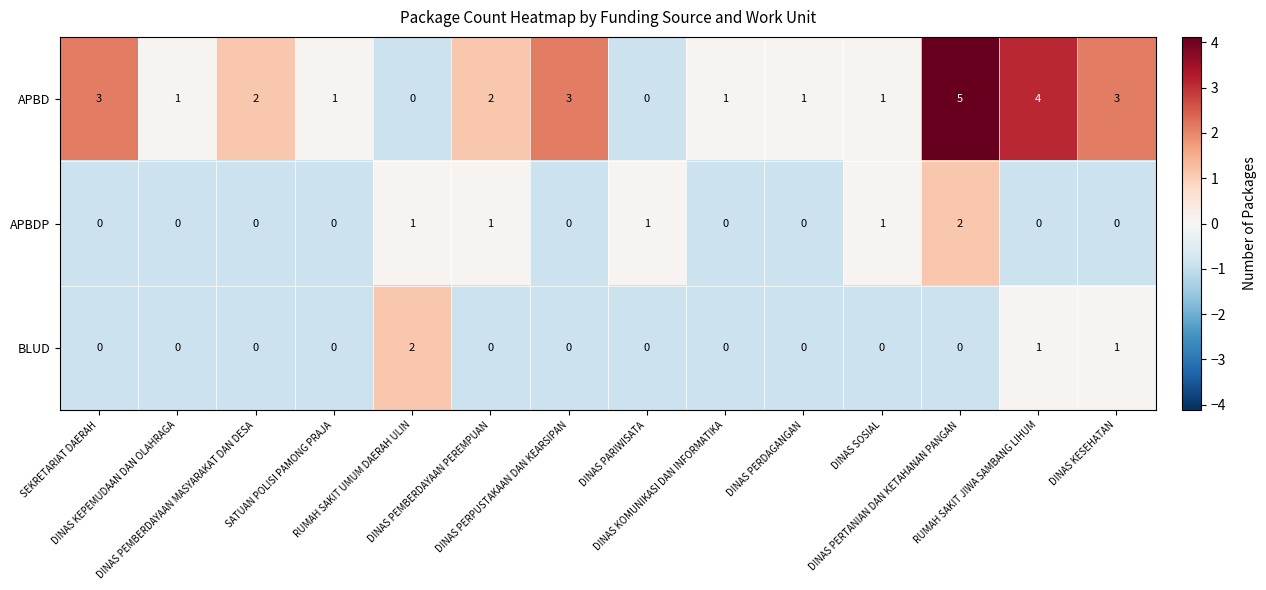

Count the BLUD values in the range 0 to 1.

13